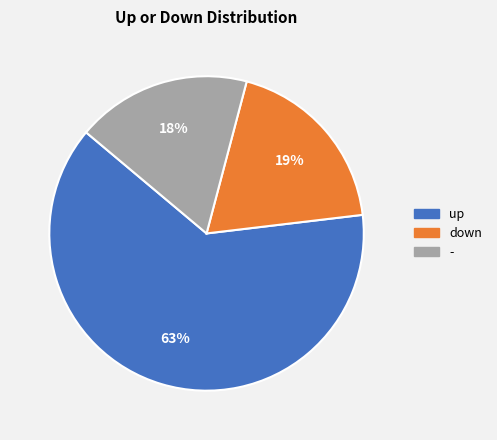

What percentage is the up slice, to the nearest percent?

63%